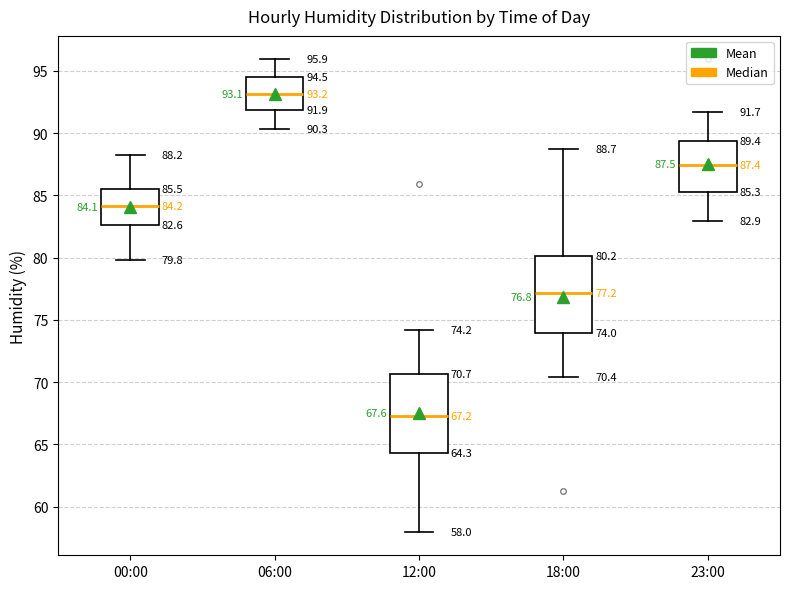

Which box has the lowest median line?

12:00